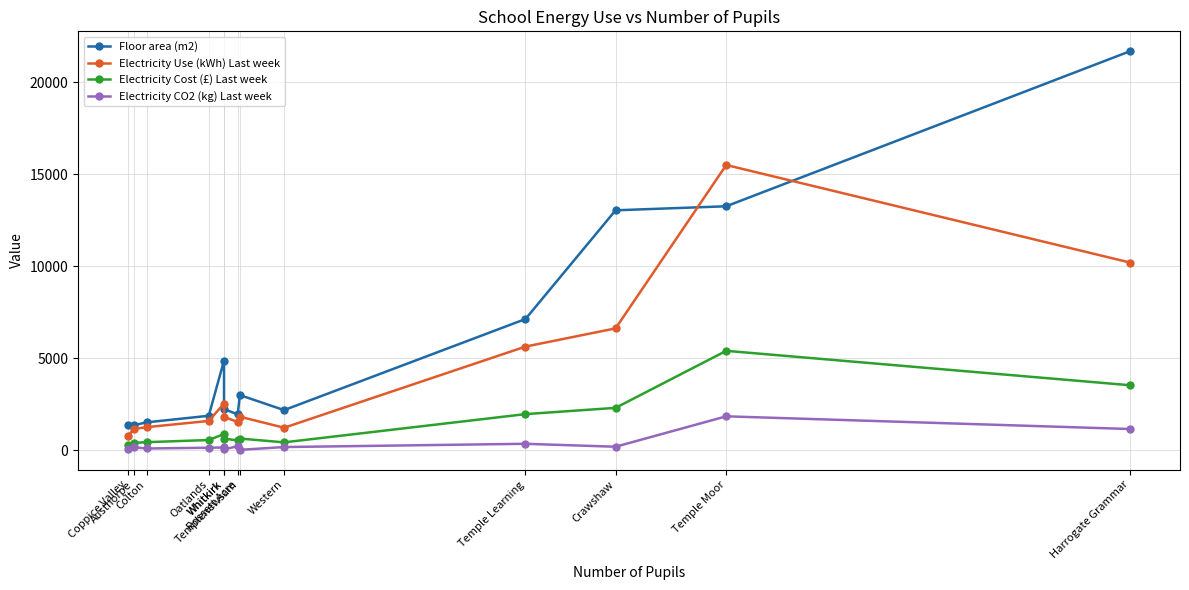

At Crawshaw, list the series in order from largest to smallest.

Floor area (m2), Electricity Use (kWh) Last week, Electricity Cost (£) Last week, Electricity CO2 (kg) Last week